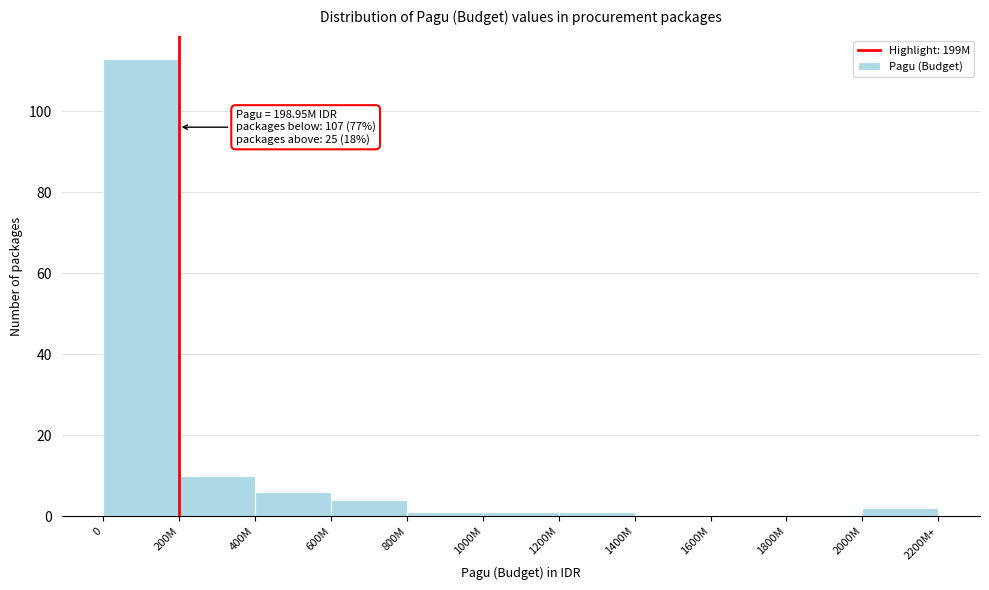

Reading left to right, what are all the values shown in this chart?

0=113	200M=10	400M=6	600M=4	800M=1	1000M=1	1200M=1	1400M=0	1600M=0	1800M=0	2000M=2